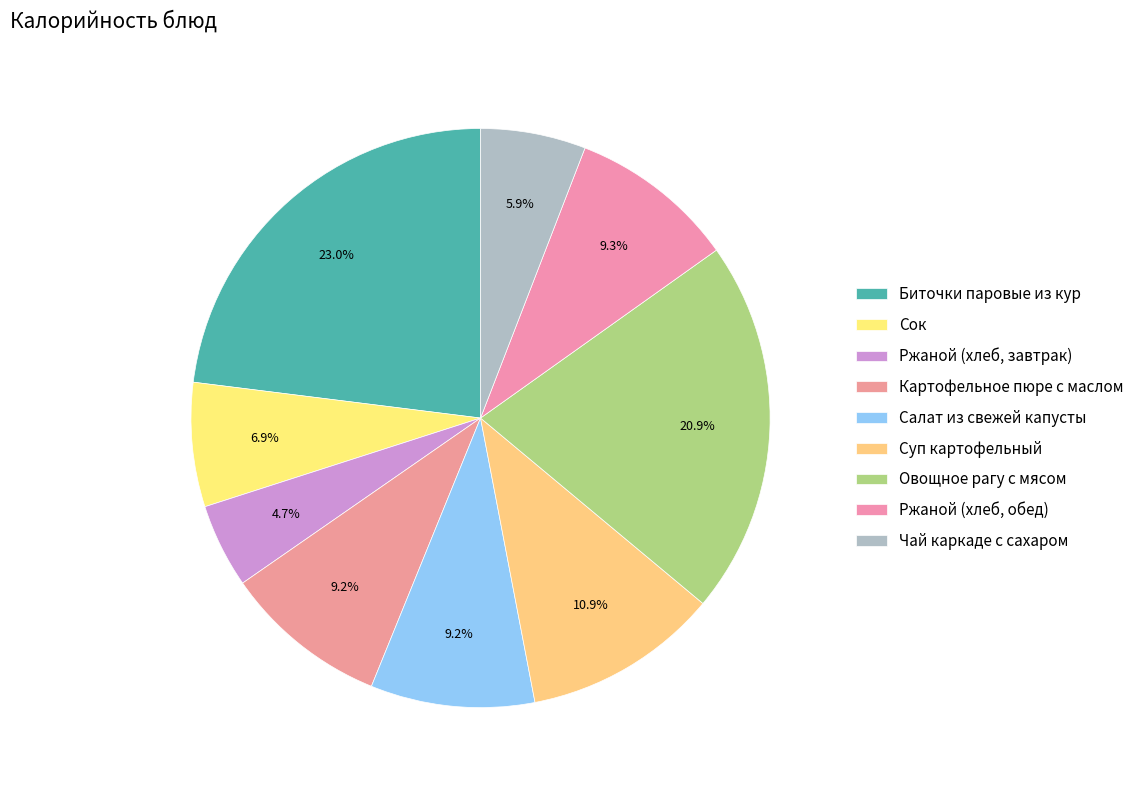

Which slice is the largest?

Биточки паровые из кур